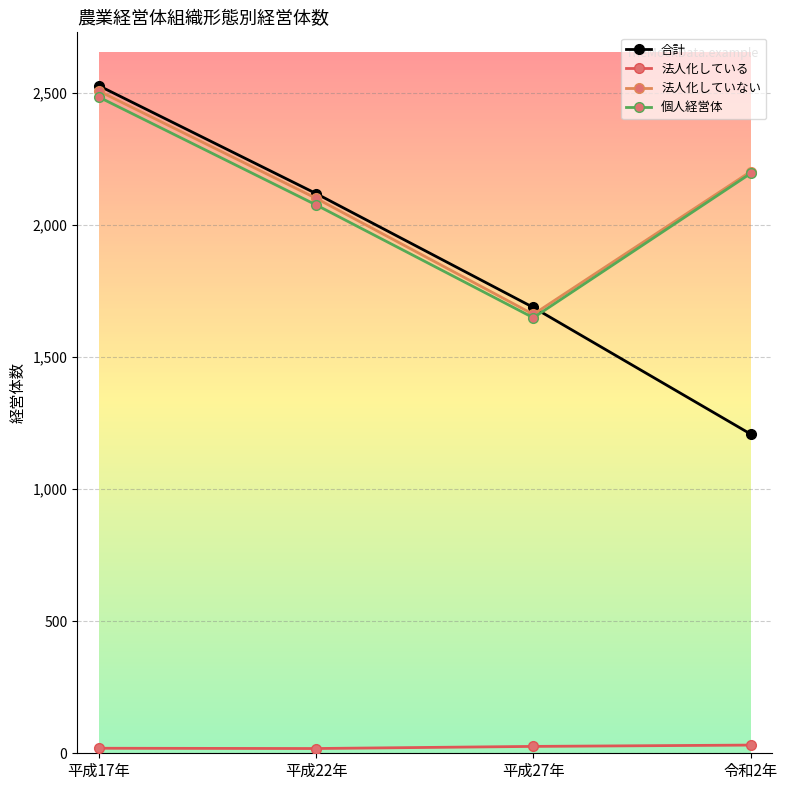

List the labels in order of 法人化していない value, largest first.

平成17年, 令和2年, 平成22年, 平成27年